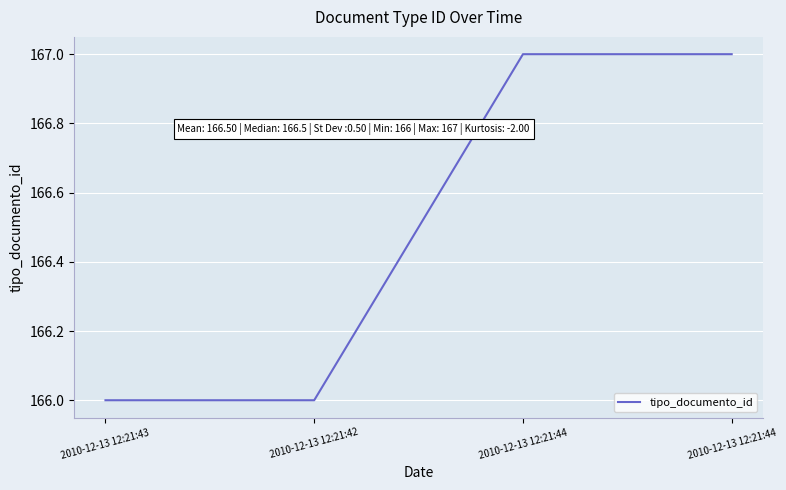

Rank the categories by value from lowest to highest.

2010-12-13 12:21:43, 2010-12-13 12:21:42, 2010-12-13 12:21:44, 2010-12-13 12:21:44